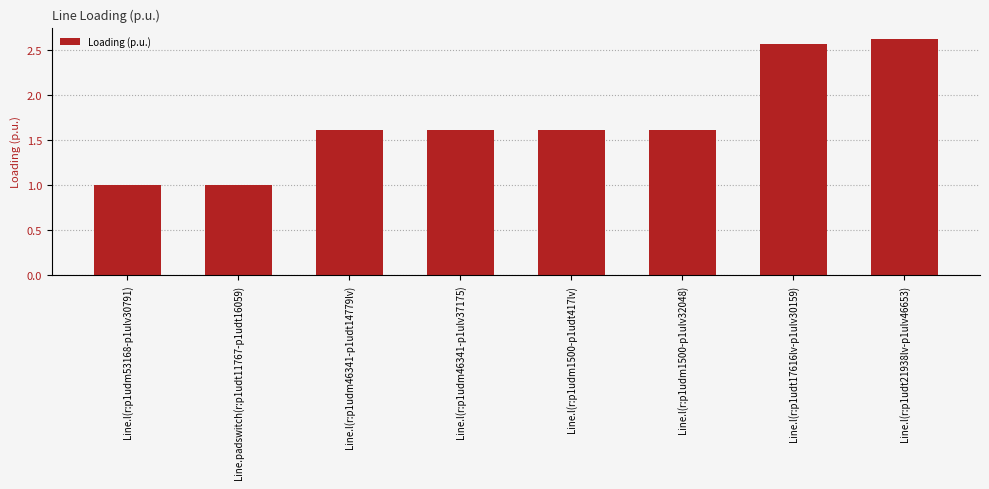

The value at Line.l(r:p1udm53168-p1ulv30791) is 1.3. True or false?

False